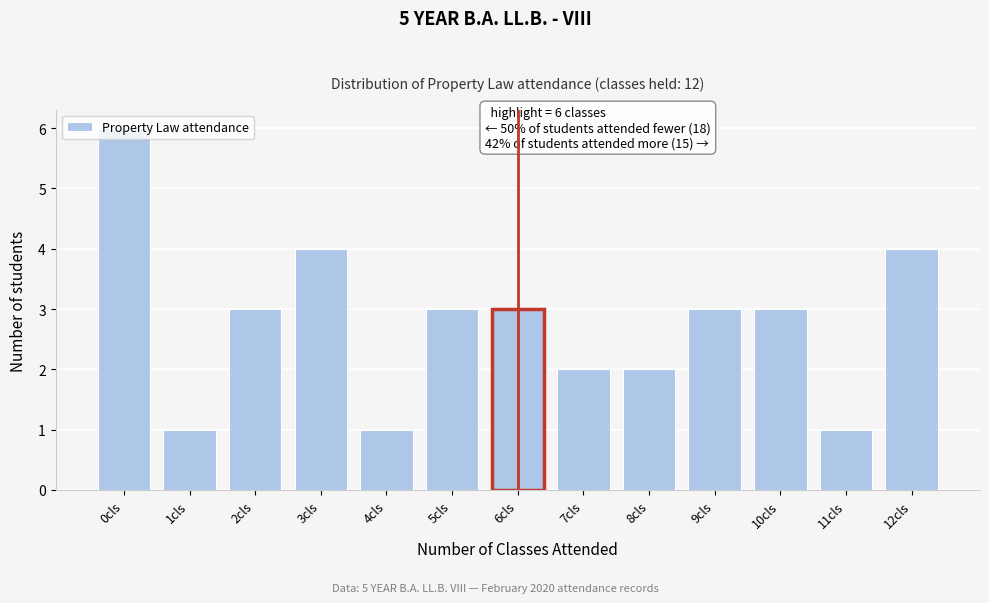

Which range on the x-axis has the tallest bar?

-0.5 to 0.5